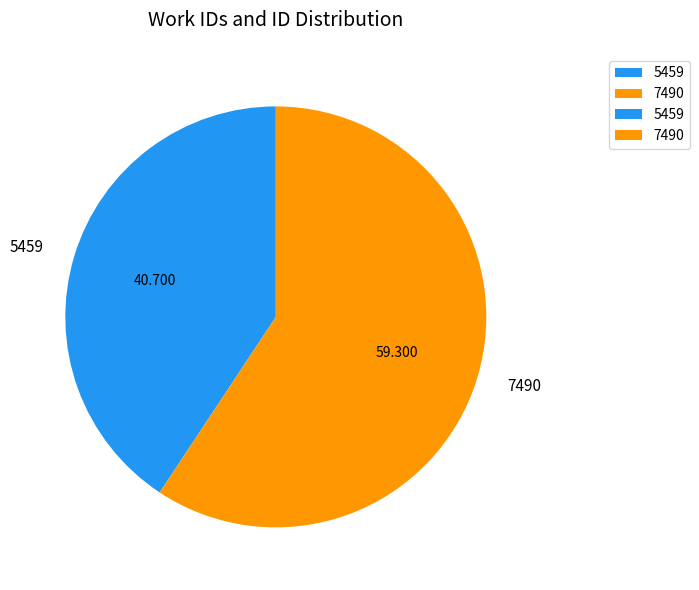

Is the sum of 7490 and 5459 greater than half?

Yes